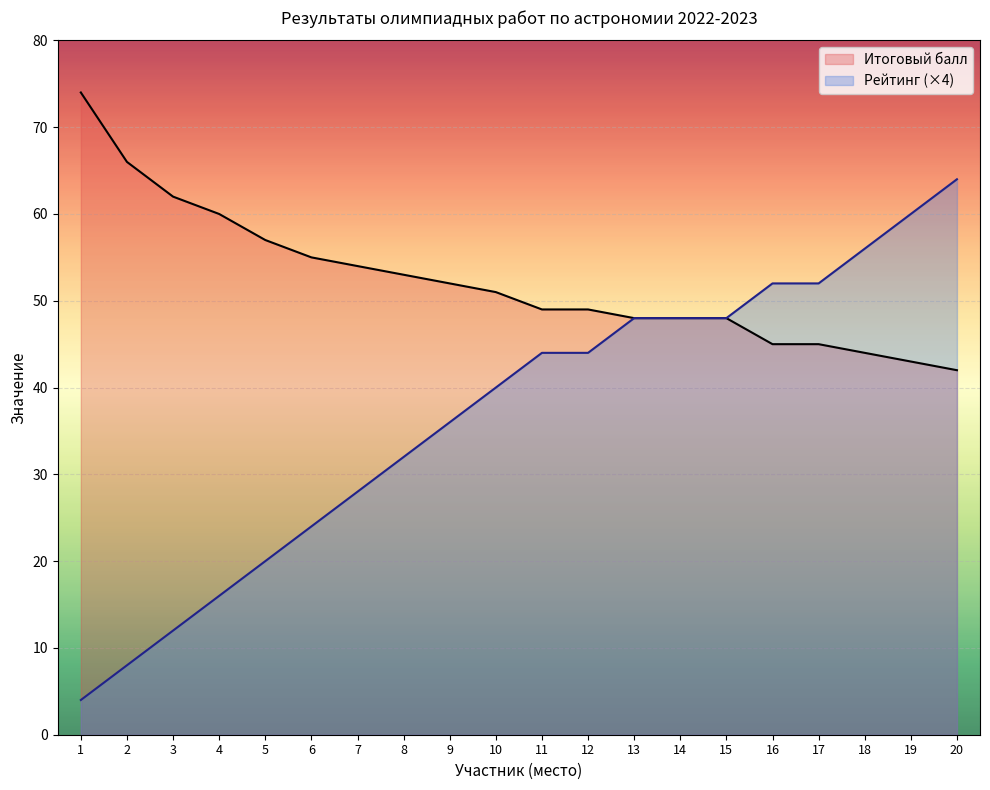

What is the difference between the Итоговый балл values at 8 and 15?

5